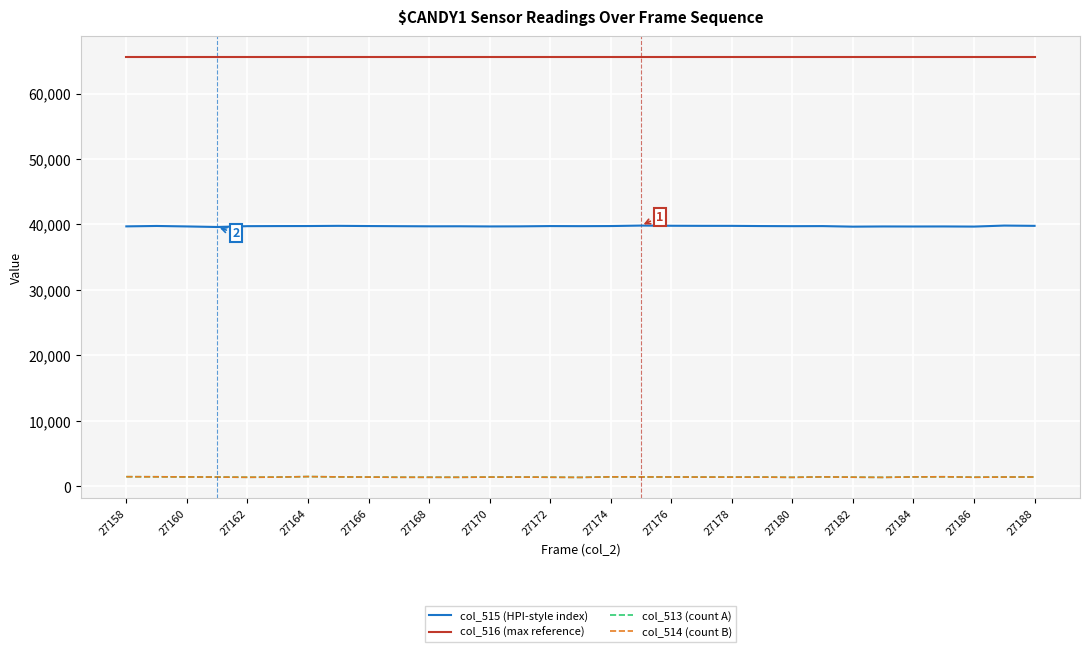

True or false: col_513 (count A) and col_516 (max reference) cross at least once.

False